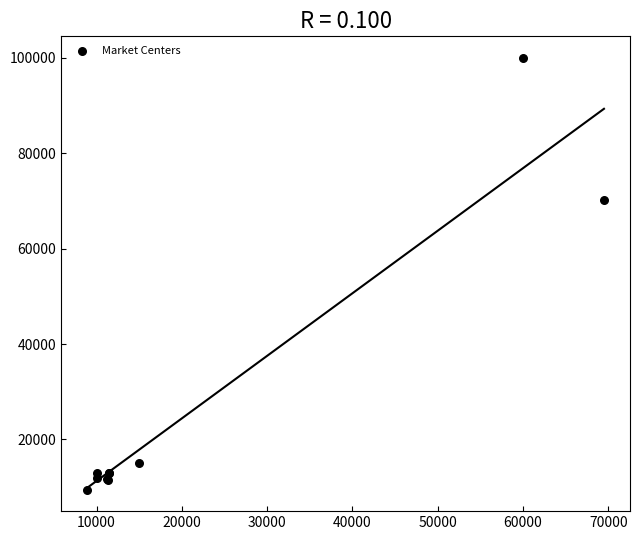

What Y value in the scatter plot is closest to 54750?

70200